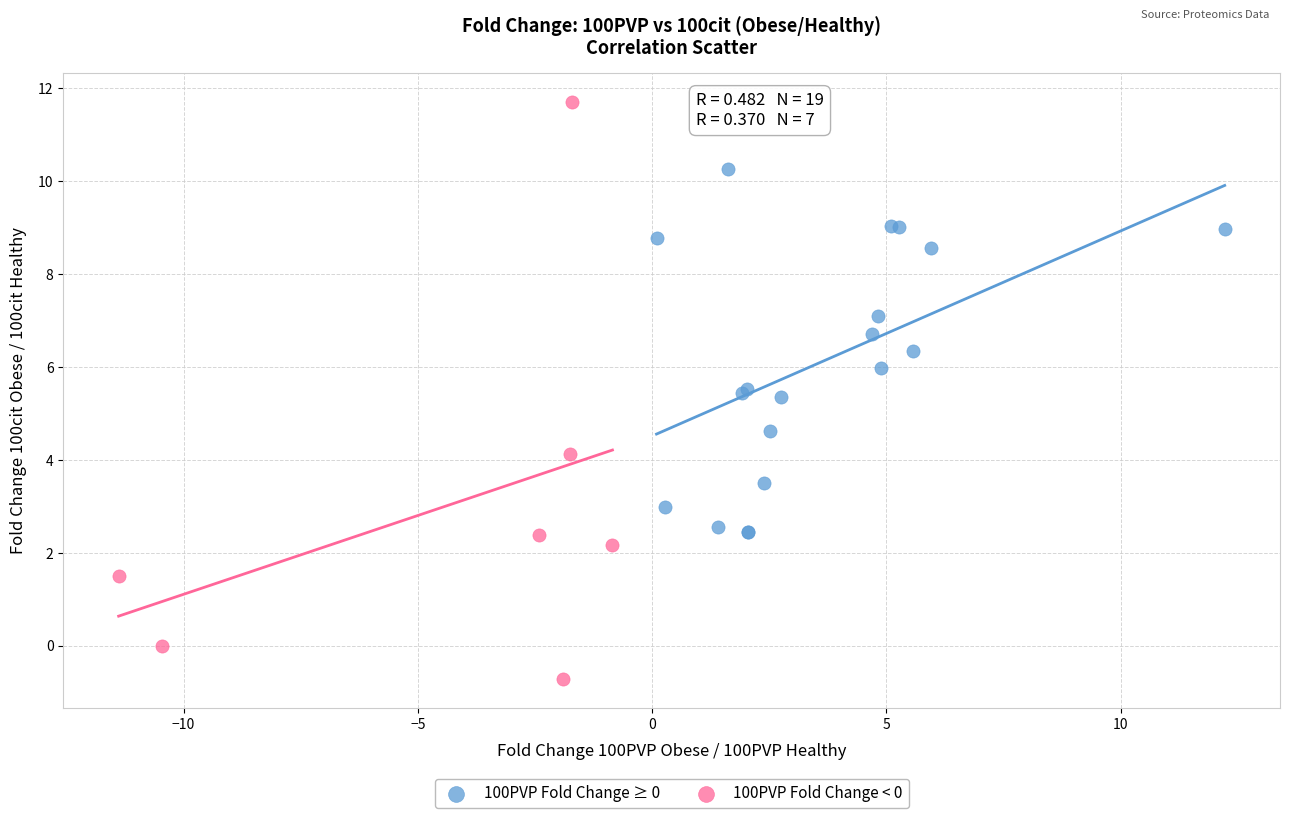

Which series has the widest spread of Y values?

100PVP Fold Change < 0